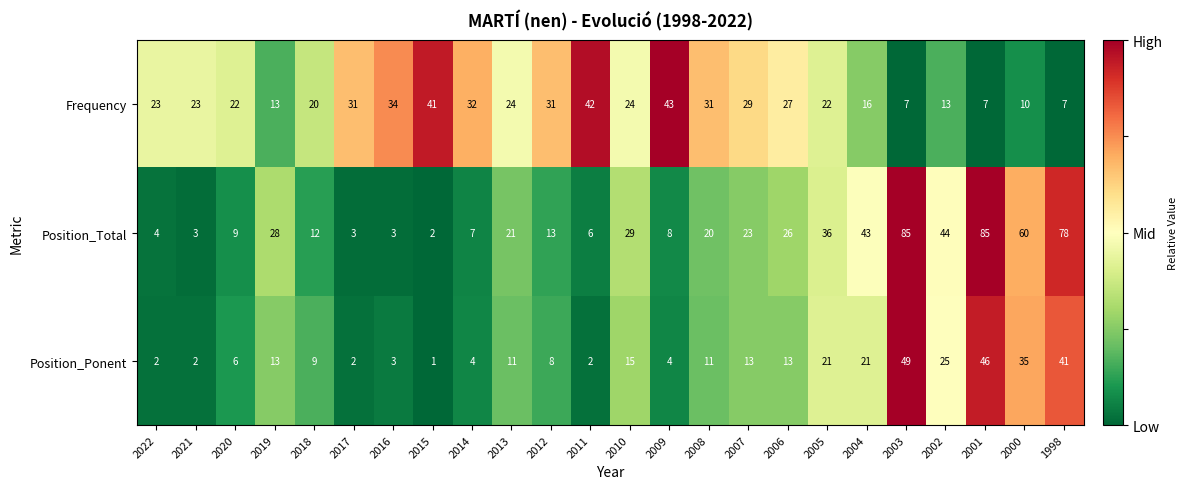

What is the total value across all series at 2005?

79